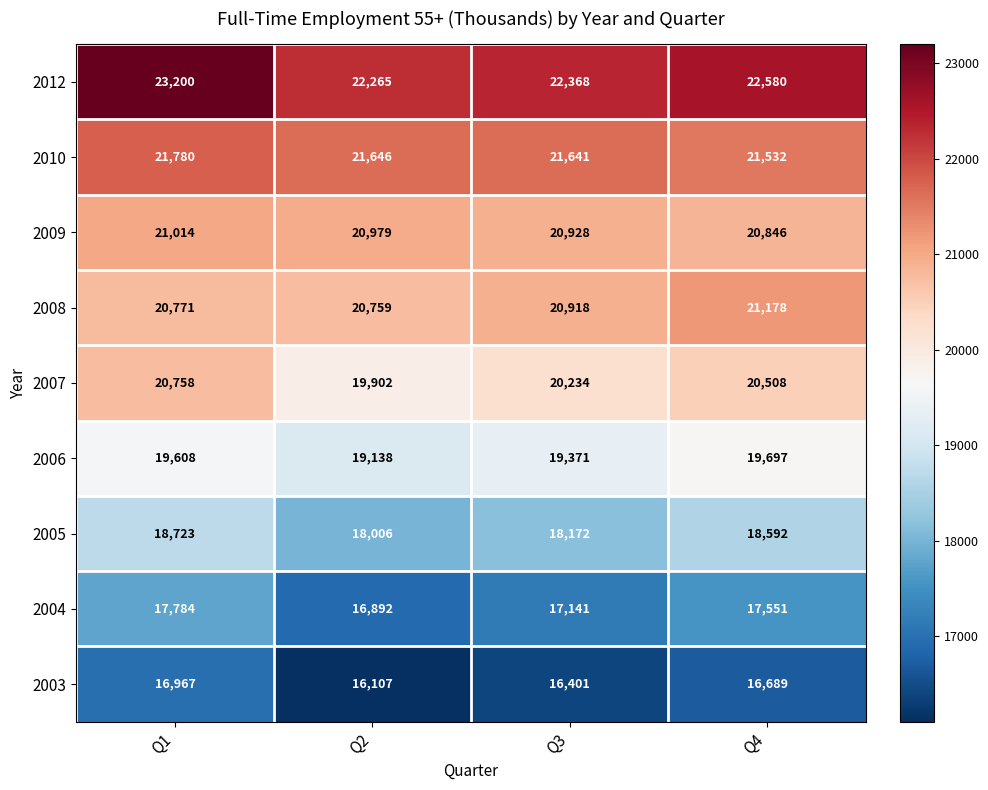

Between Q2 and Q4, which series saw the biggest shift?

2004